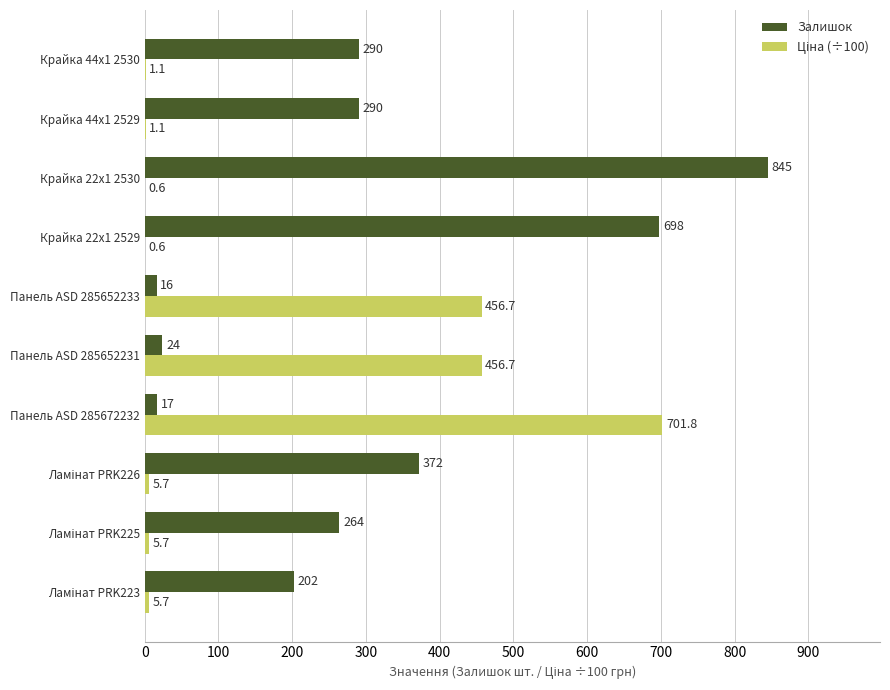

Which series has the largest total across all categories?

Залишок